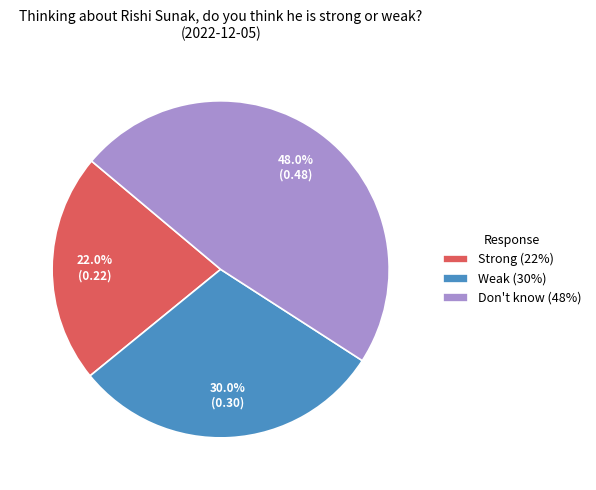

How many segments does this pie chart have?

3